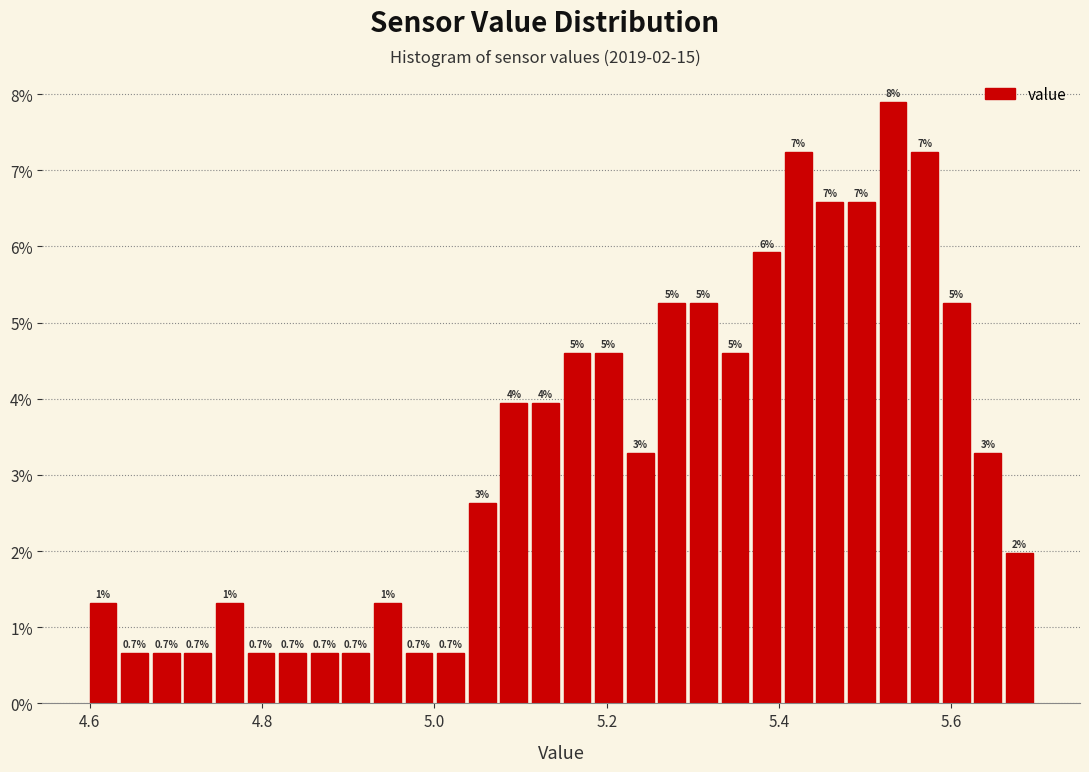

Around what value on the x-axis is the tallest bar? Give the approximate position of its centre, as read against the axis.

5.54